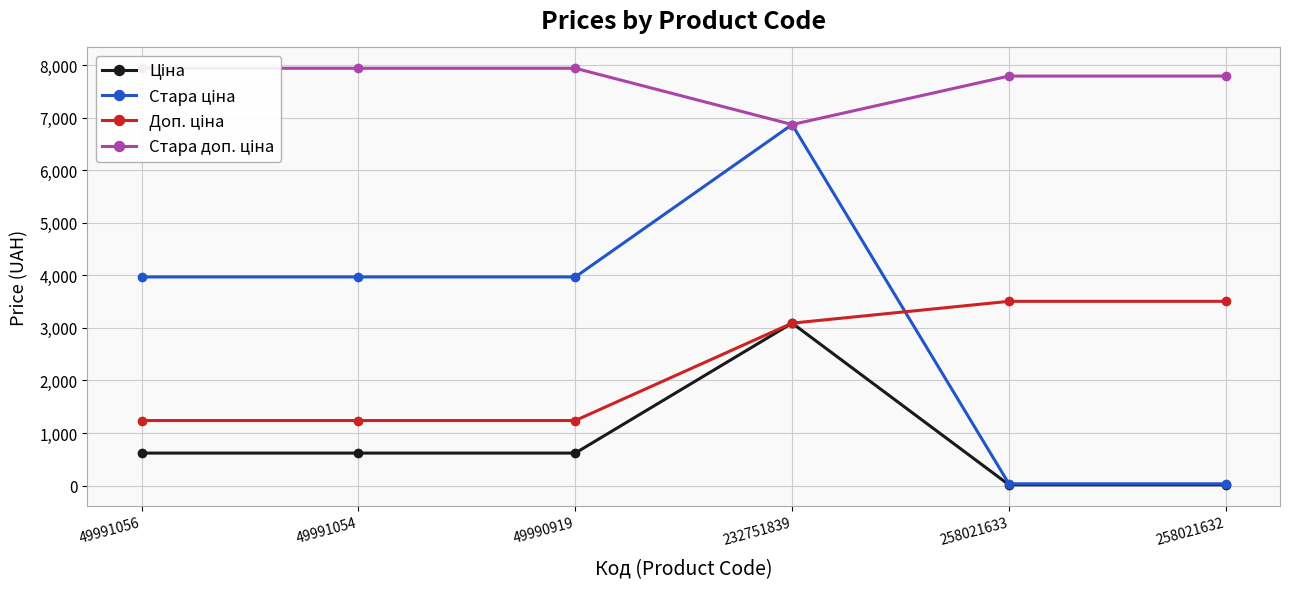

True or false: Стара ціна and Стара доп. ціна intersect in this chart.

False